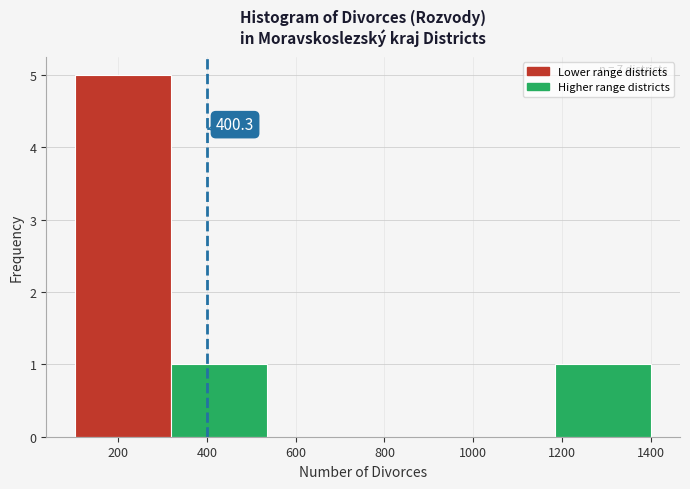

Which range on the x-axis has the tallest bar?

100 to 320